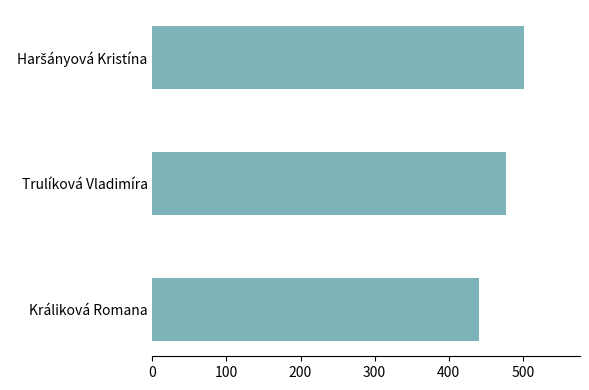

Reading top to bottom, list all the values displayed in this chart.

502	478	441